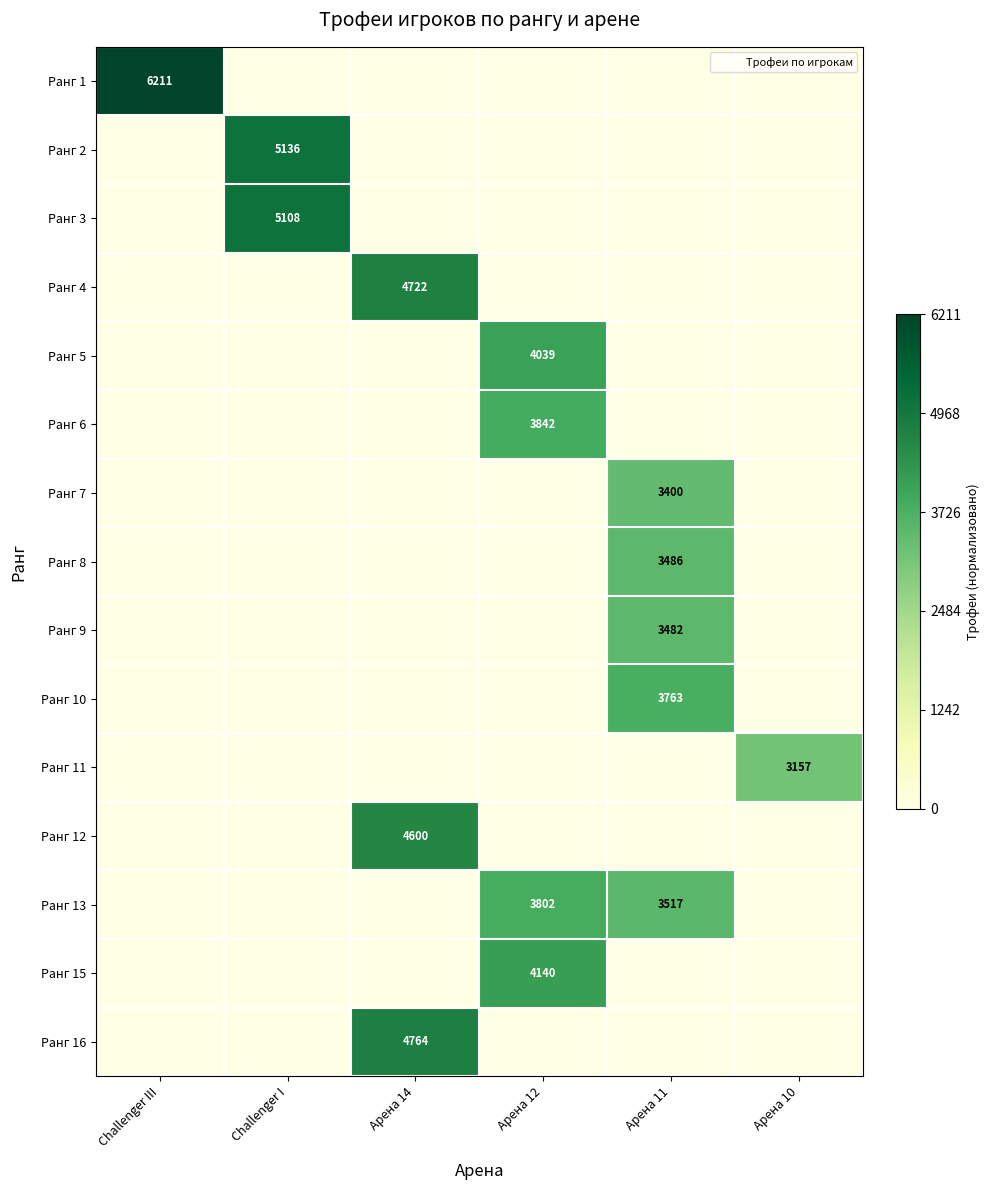

How many data points does each series have?

6